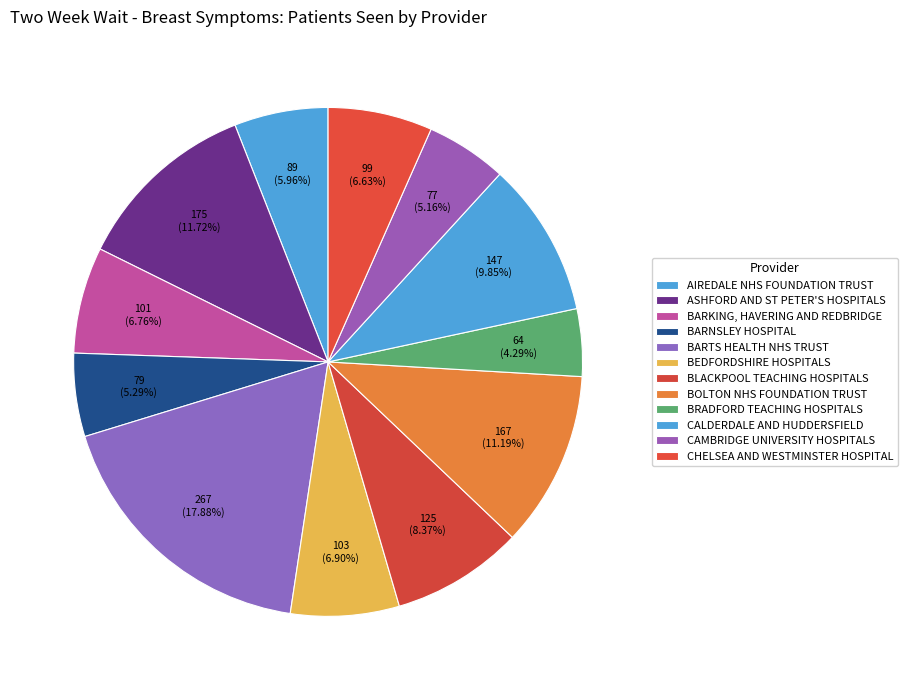

True or false: AIREDALE NHS FOUNDATION TRUST accounts for 6% of the total.

True